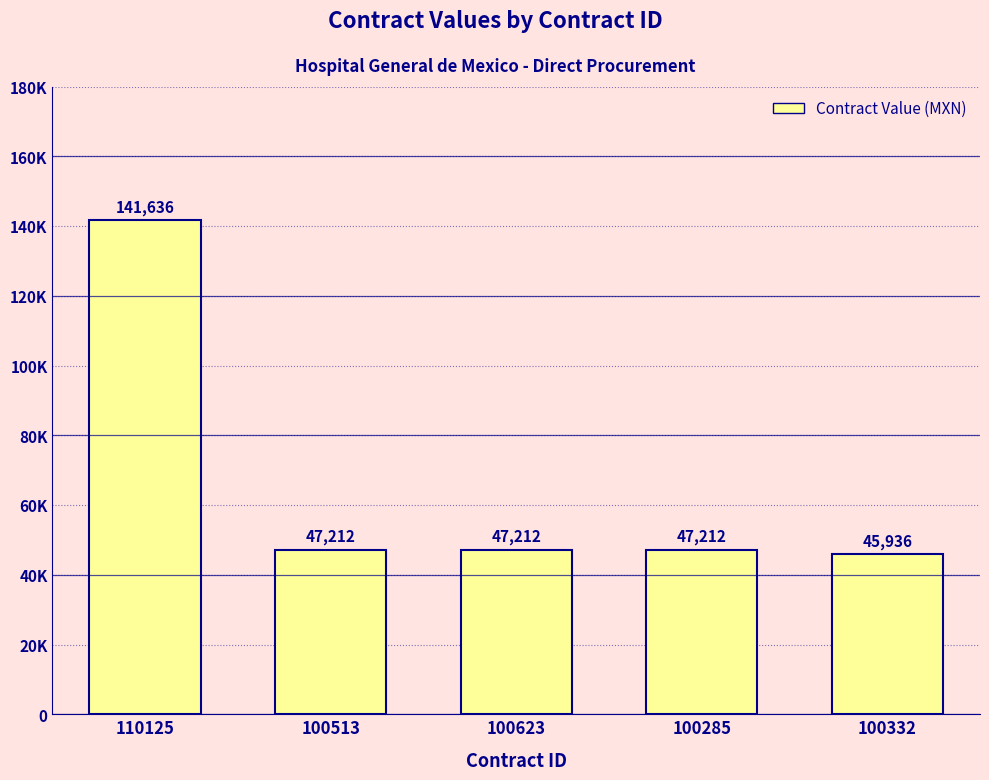

Reading left to right, what are all the values shown in this chart?

141636	47212	47212	47212	45936